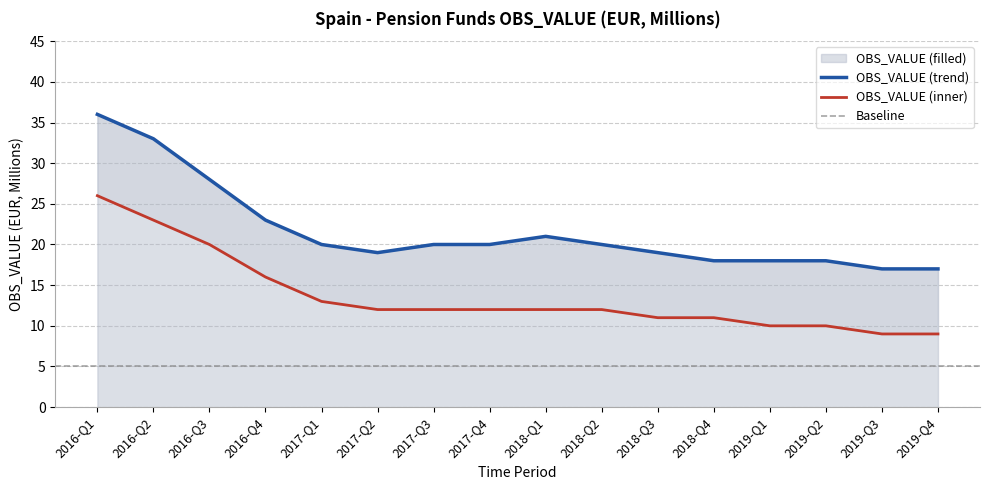

At which label does OBS_VALUE (filled) reach its peak?

2016-Q1